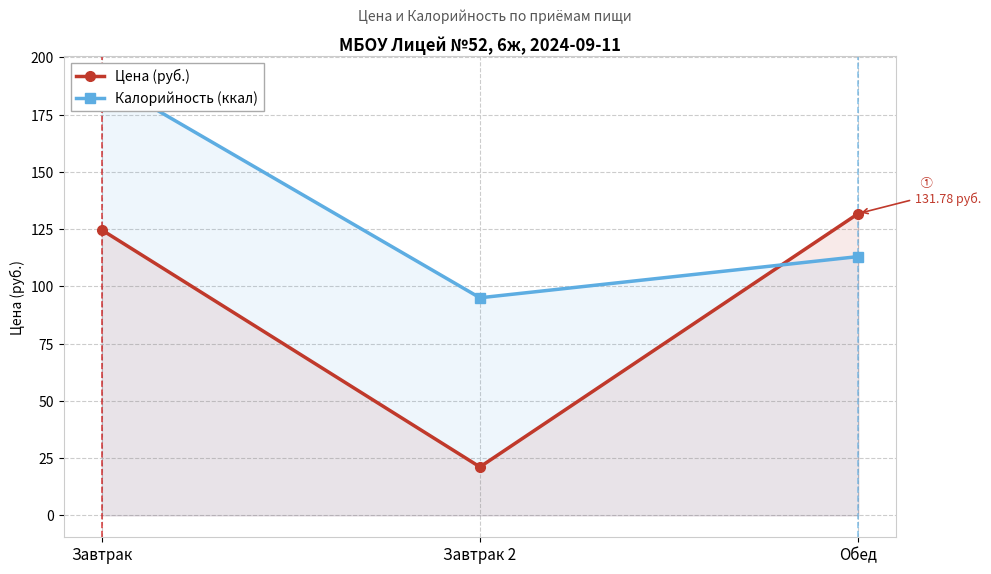

The value of Калорийность (ккал) at Завтрак 2 is 32.0. True or false?

False